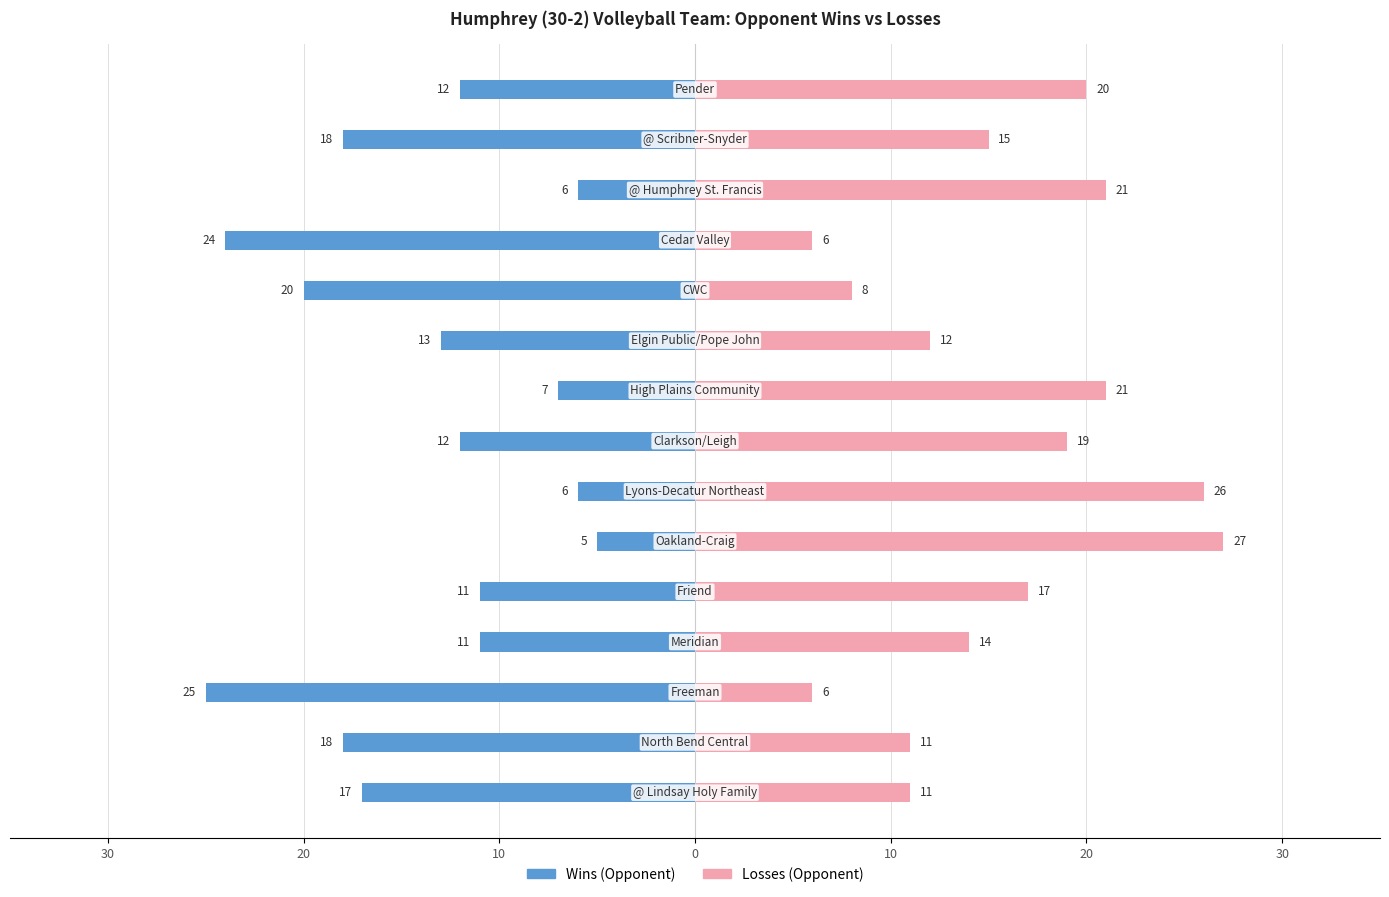

How many categories are shown in the chart?

15